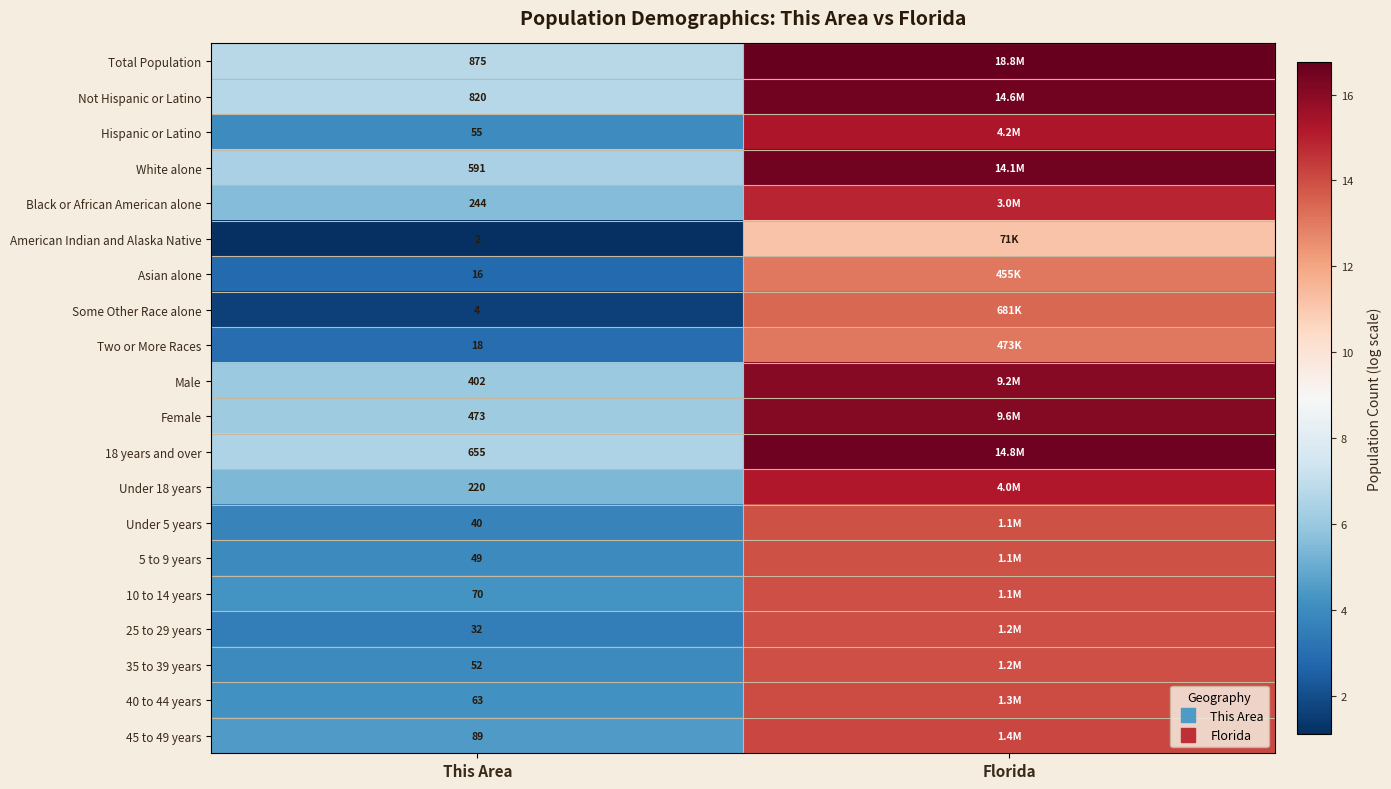

At which label does 25 to 29 years first exceed 13?

Florida